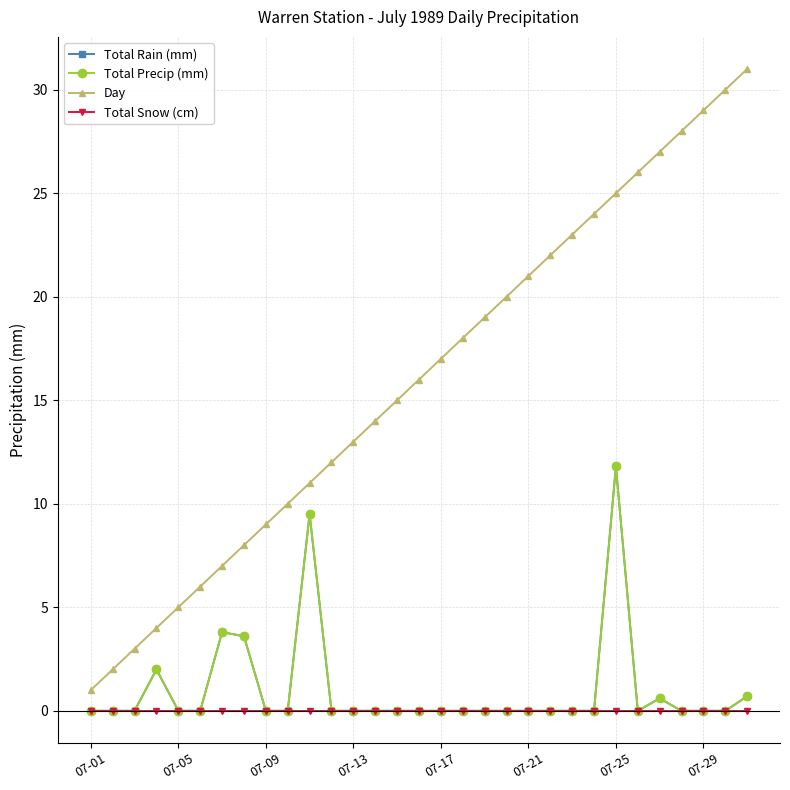

True or false: Total Rain (mm) and Total Precip (mm) cross at least once.

False